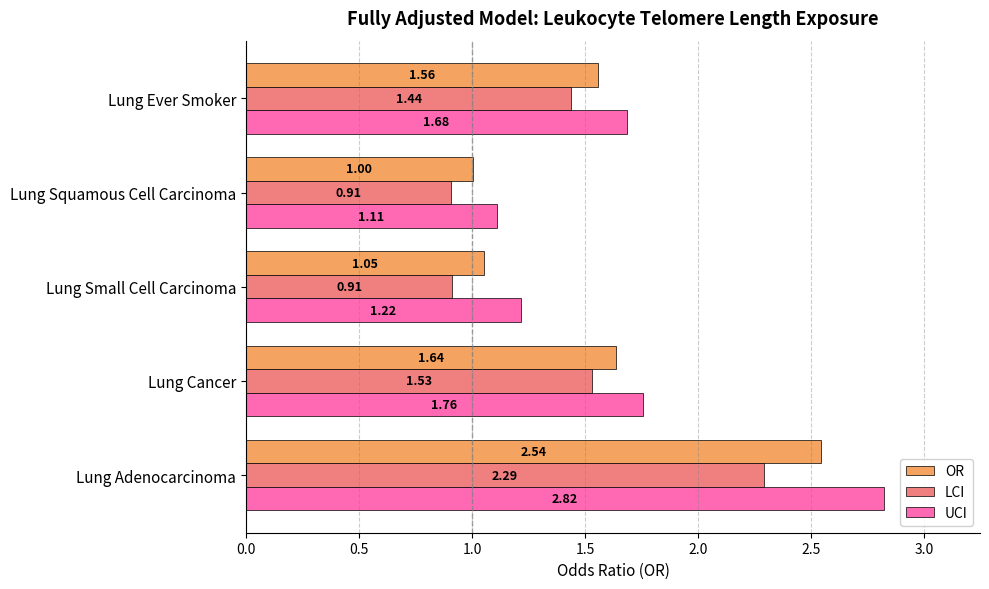

List the series in order of their peak value, highest first.

UCI, OR, LCI